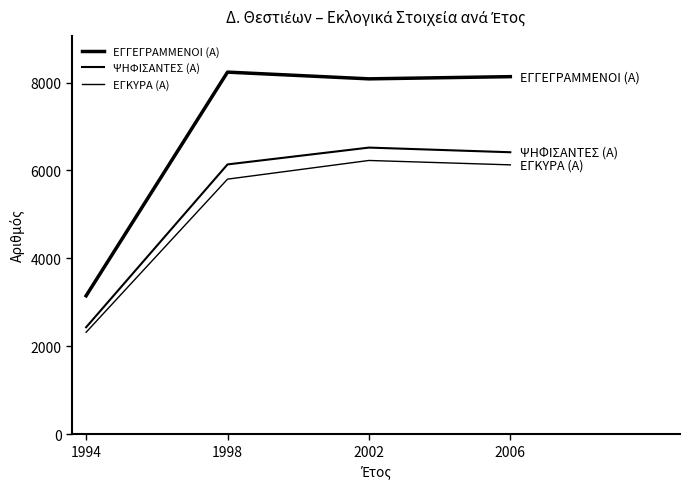

The ΨΗΦΙΣΑΝΤΕΣ (Α) series shows 1516 at 2006. True or false?

False